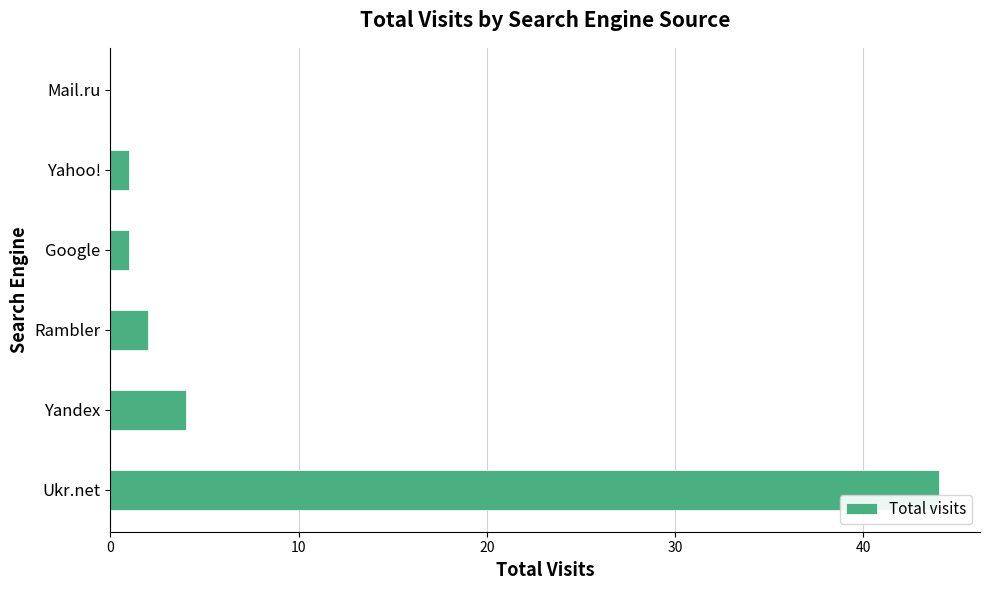

Reading bottom to top, list all the values displayed in this chart.

Ukr.net=44	Yandex=4	Rambler=2	Google=1	Yahoo!=1	Mail.ru=0